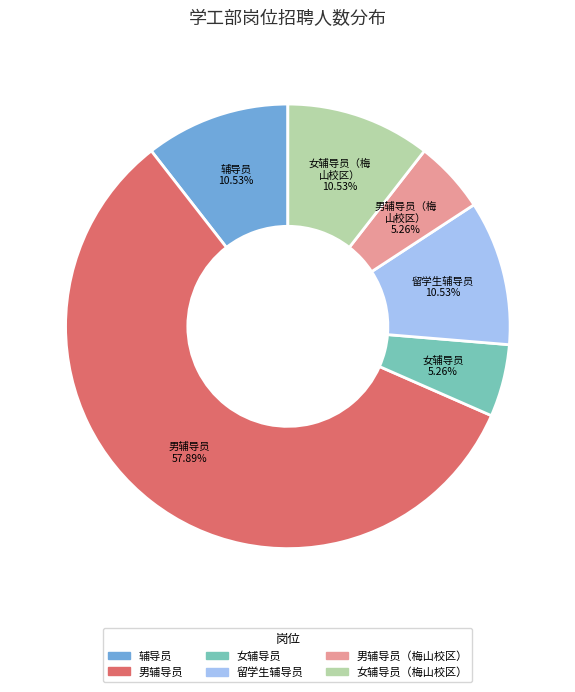

Is there any slice that represents more than half of the pie?

Yes